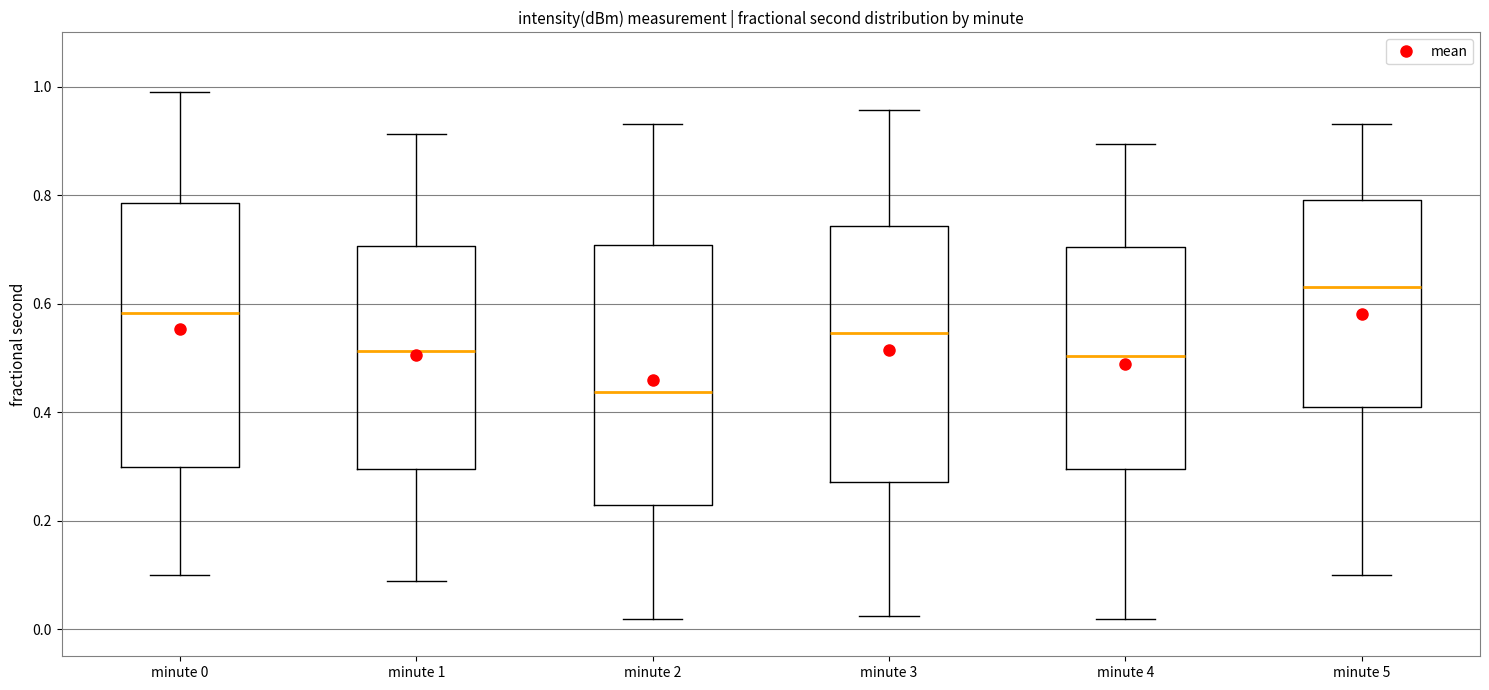

Reading left to right, read every box against the y-axis: the position of its median line, the range the box covers, and the ends of its whiskers. The values are not printed on the chart, so give them approximately, as read against the axis.

minute 0: median 0.58, box 0.30 to 0.78, whiskers 0.10 to 1.00
minute 1: median 0.52, box 0.30 to 0.70, whiskers 0.08 to 0.92
minute 2: median 0.44, box 0.22 to 0.70, whiskers 0.02 to 0.94
minute 3: median 0.54, box 0.28 to 0.74, whiskers 0.02 to 0.96
minute 4: median 0.50, box 0.30 to 0.70, whiskers 0.02 to 0.90
minute 5: median 0.64, box 0.40 to 0.80, whiskers 0.10 to 0.94